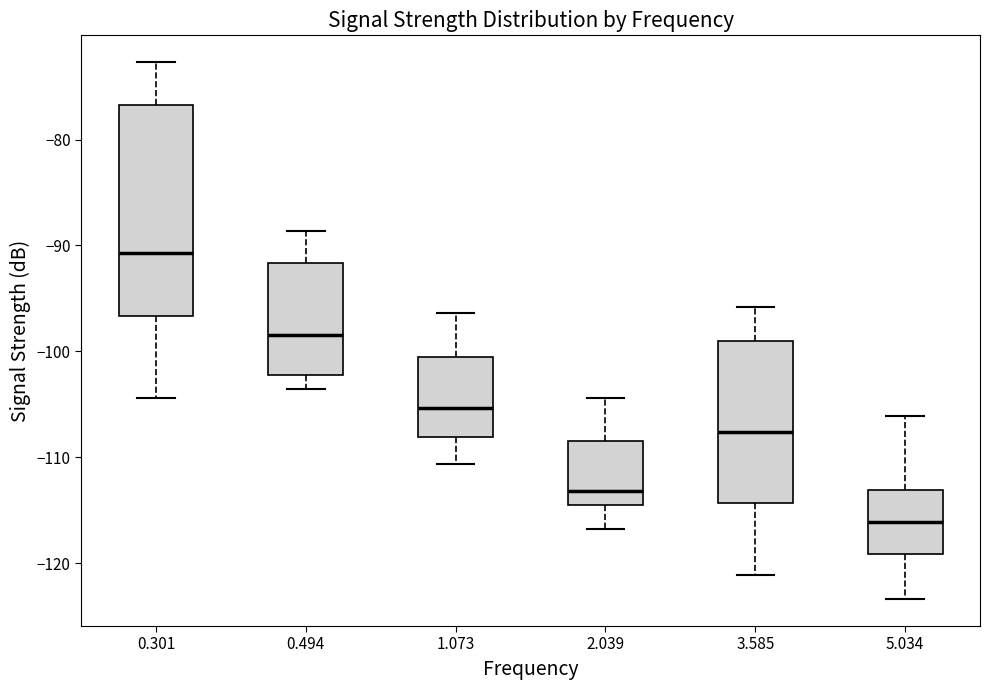

Where is the lower edge of the box at x = 3.585 on the y-axis? The values are not printed on the chart, so give them approximately, as read against the axis.

-114